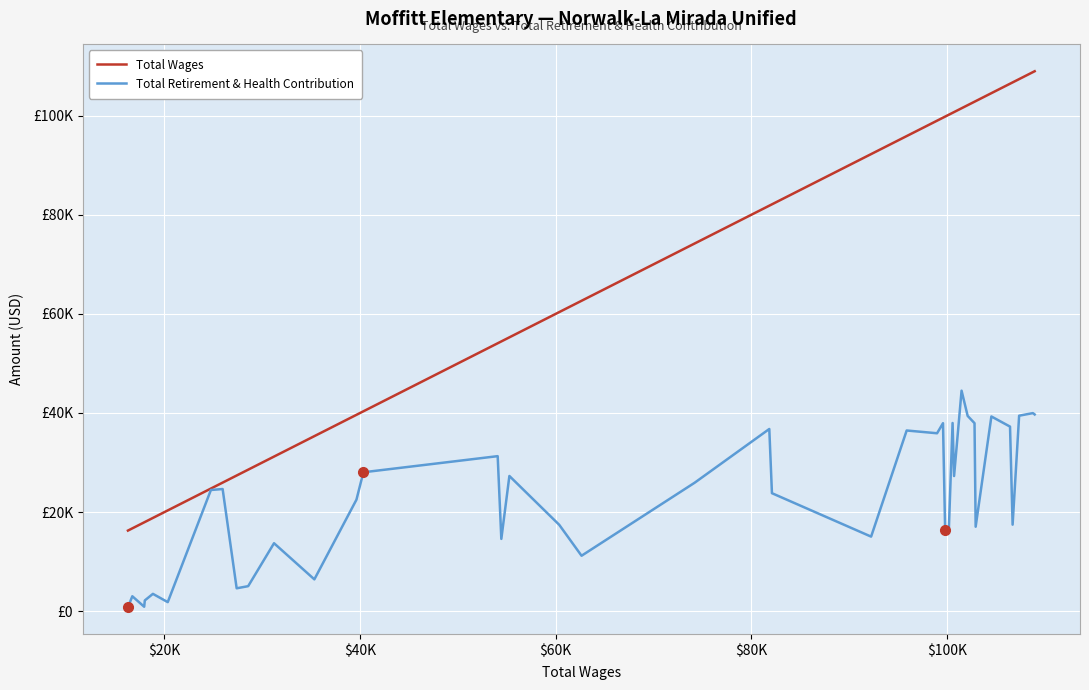

List the series in order of their overall mean, lowest first.

Total Retirement & Health Contribution, Total Wages